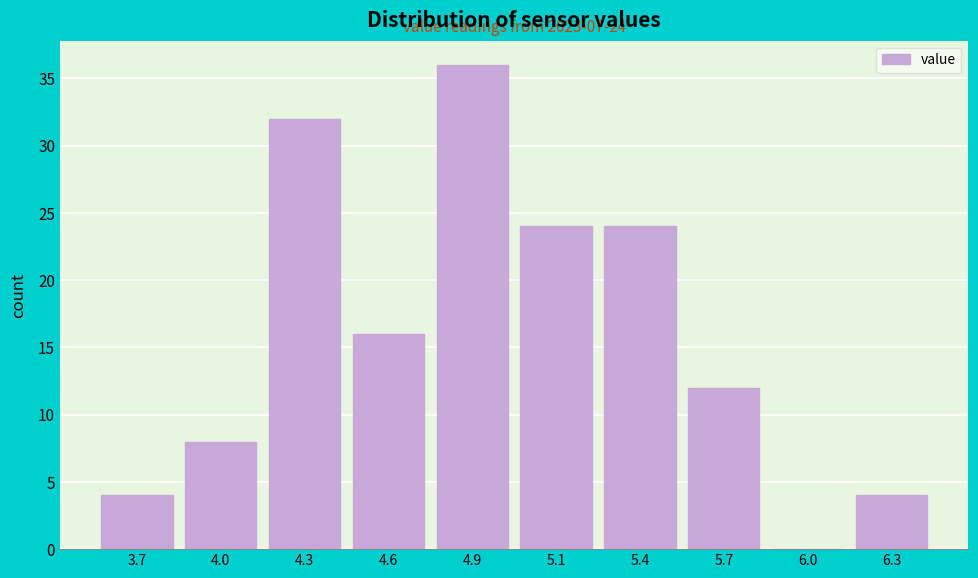

Reading left to right, what are all the values shown in this chart?

3.7=4	4.0=8	4.3=32	4.6=16	4.9=36	5.1=24	5.4=24	5.7=12	6.0=0	6.3=4